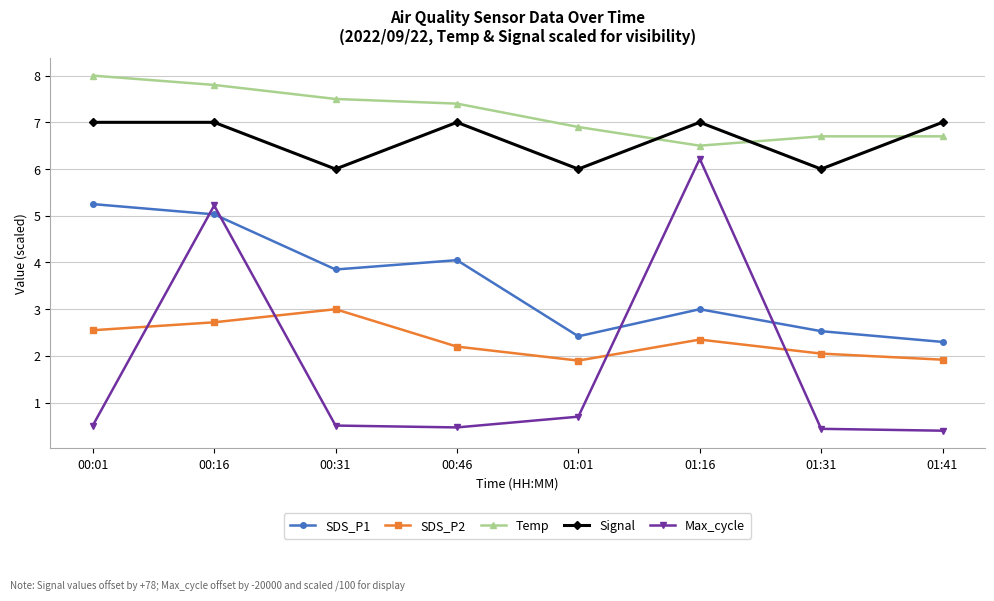

Between which two adjacent categories do Max_cycle and SDS_P1 first intersect?

00:01 and 00:16